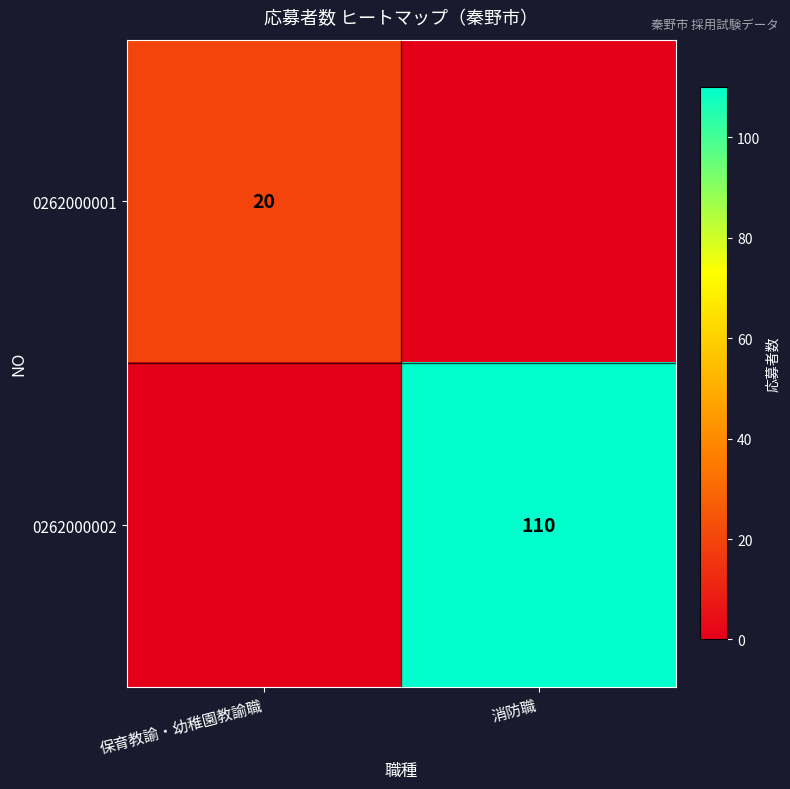

At which category does the chart reach its minimum across all series?

消防職